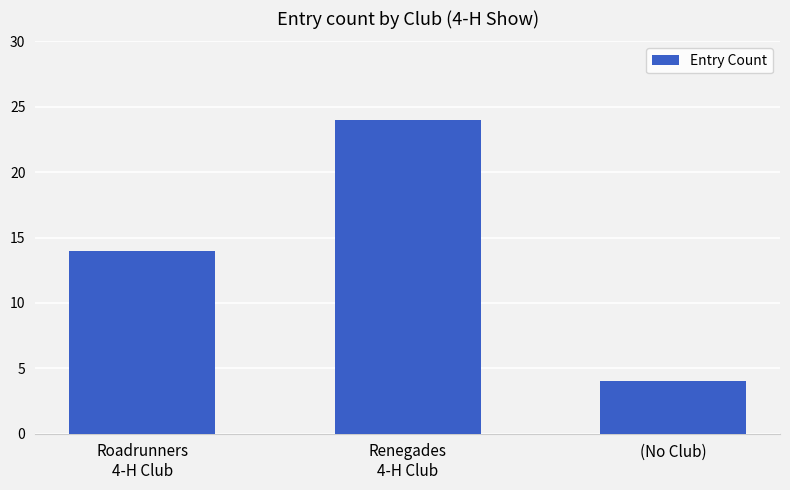

How many values are between 4 and 24?

3